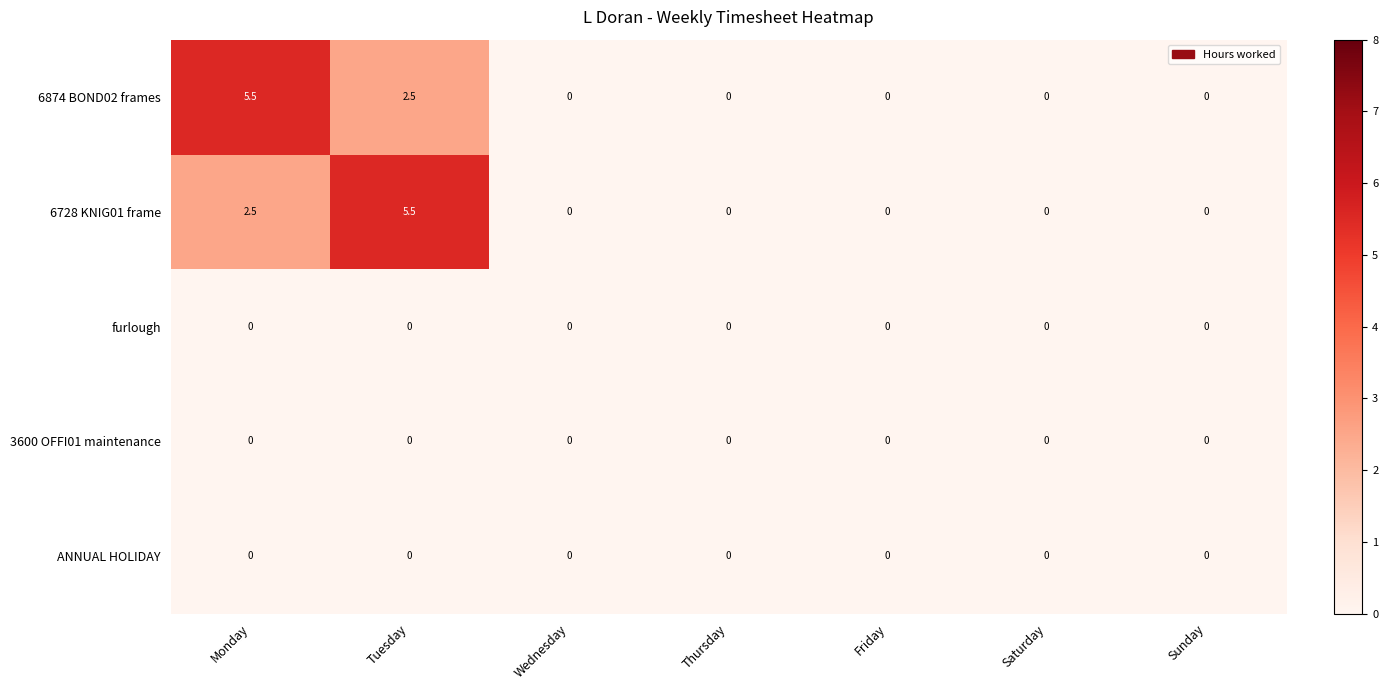

What is the highest value of the 6874 BOND02 frames series?

5.5